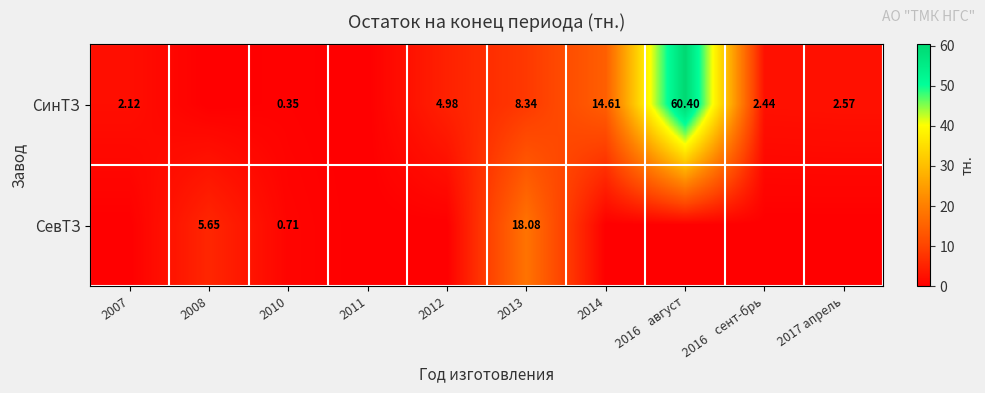

Rank the series at 2010 from highest to lowest value.

СевТЗ, СинТЗ